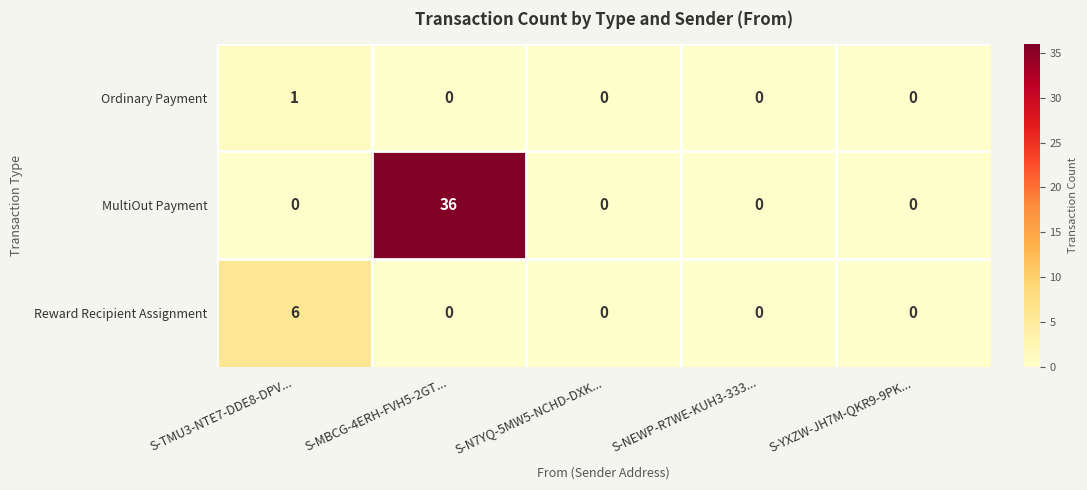

What is the difference between the maximum and second lowest values in the MultiOut Payment series?

36